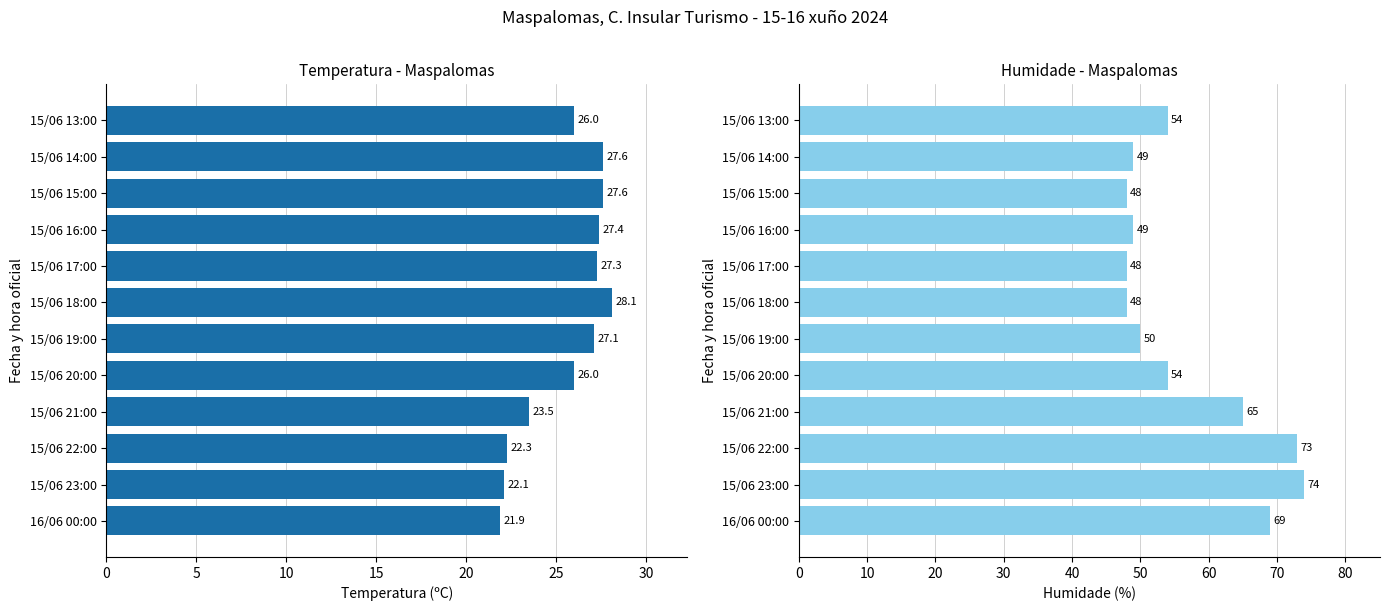

What is the average value of the Temperatura (ºC) series?

25.6